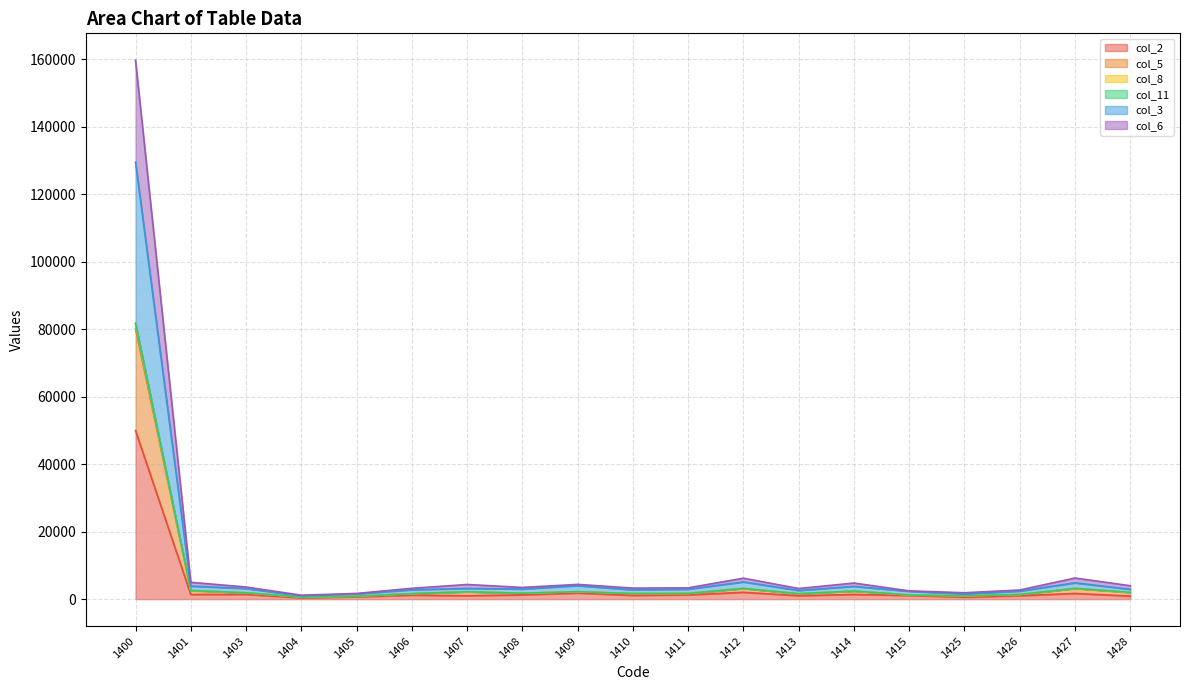

In col_3, how many points are lower than both neighbors (excluding endpoints)?

5